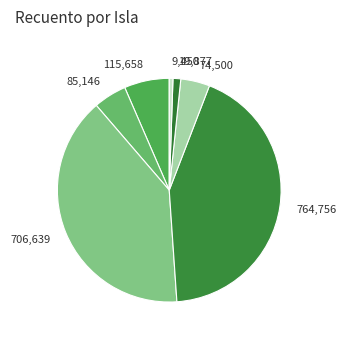

Which category has the smallest portion of the pie?

9,450